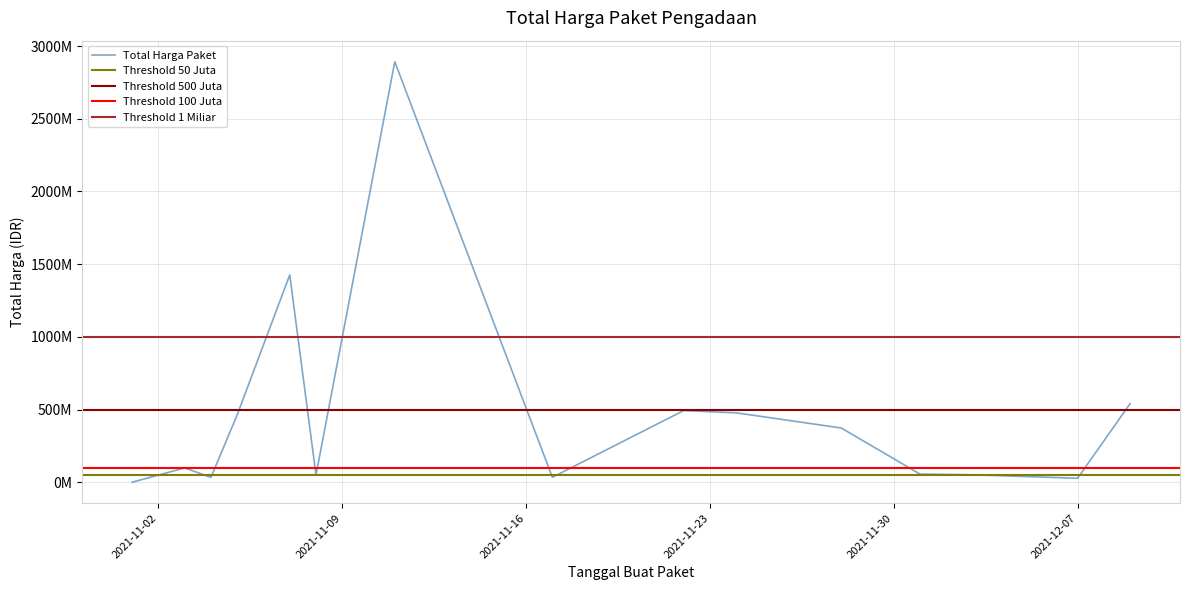

What is the average value?

467957401